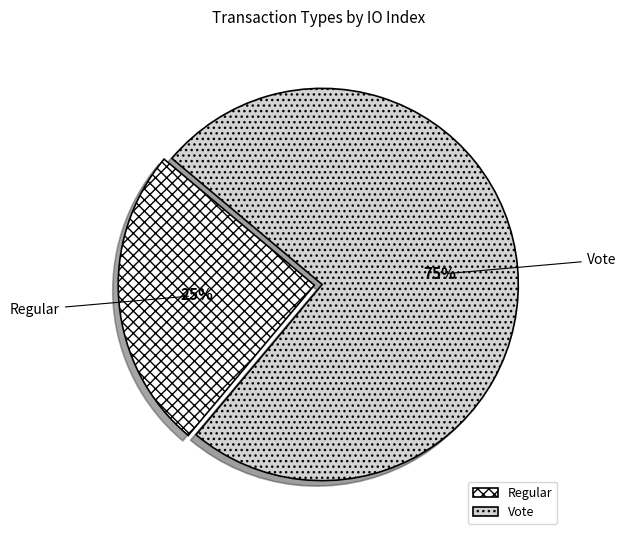

To the nearest percent, what is the combined percentage of Vote and Regular?

100%